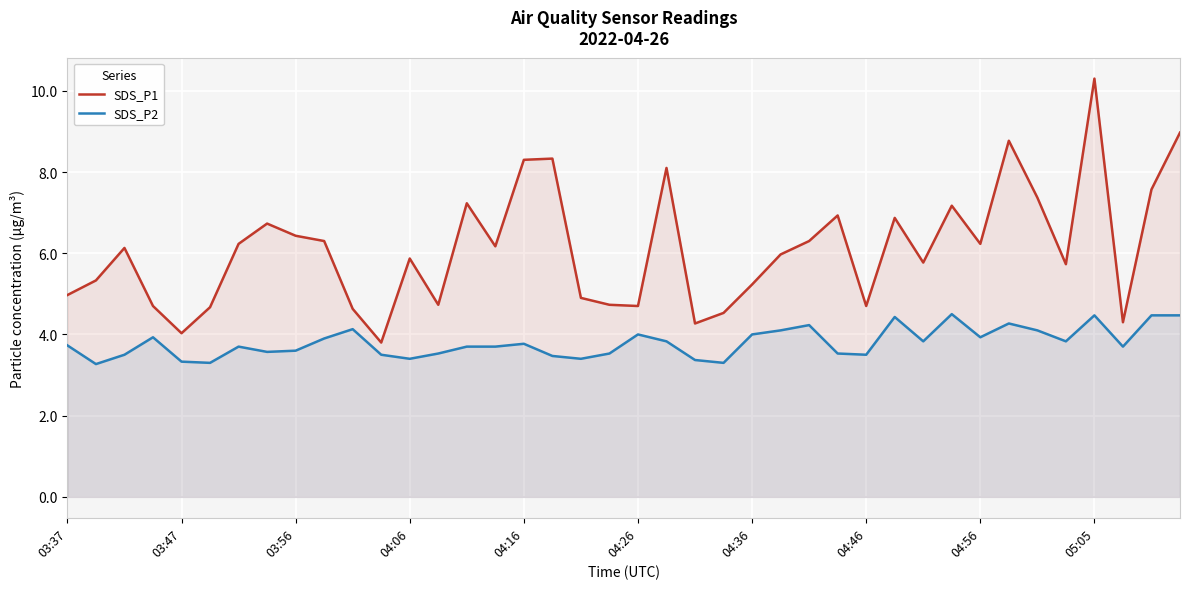

Which series has the largest total across all categories?

SDS_P1